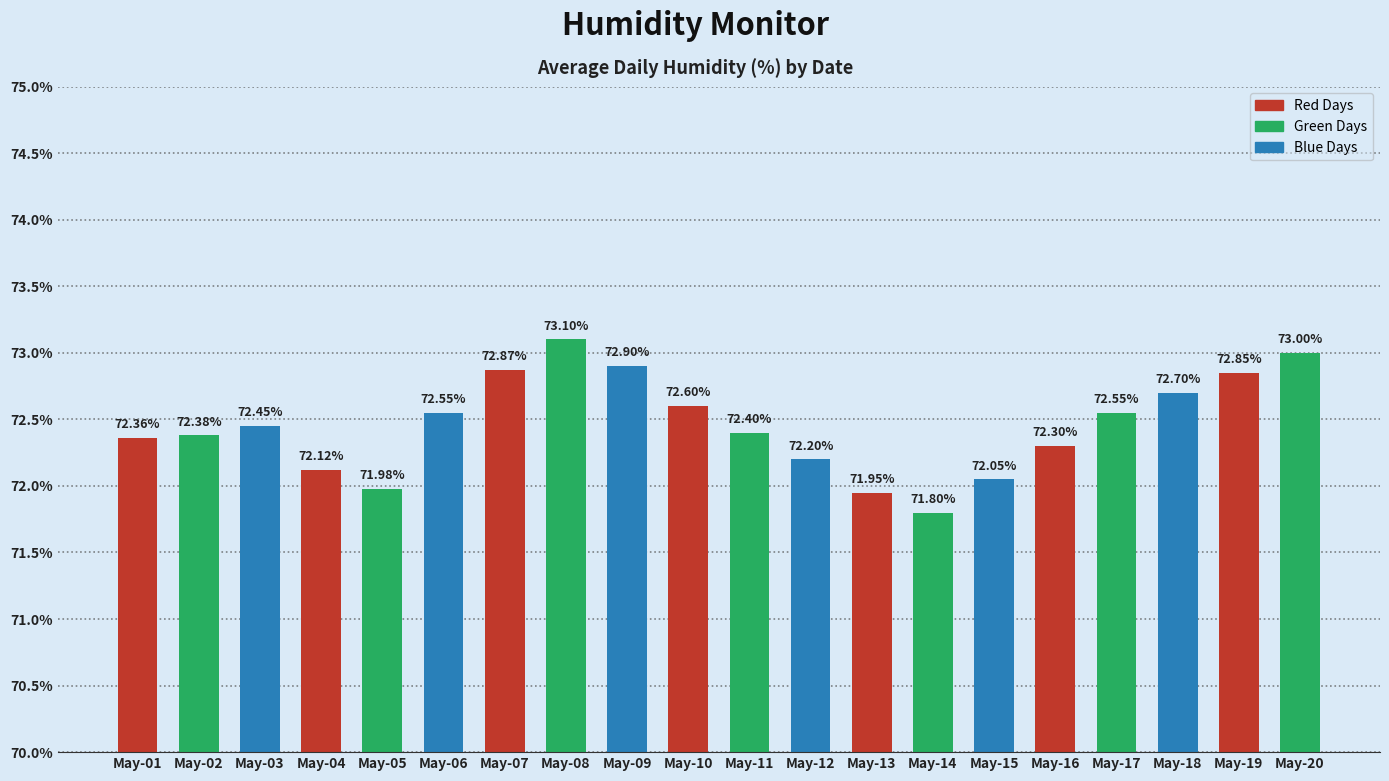

Between May-16 and May-07, which is larger?

May-07